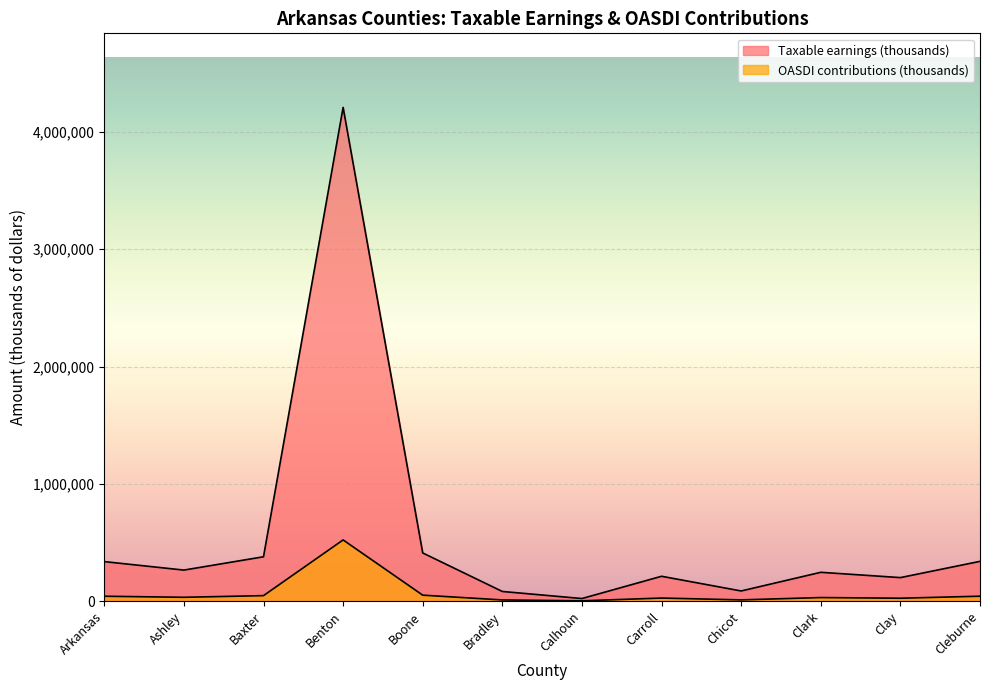

How many interior local peaks does the OASDI contributions (thousands) series have?

3